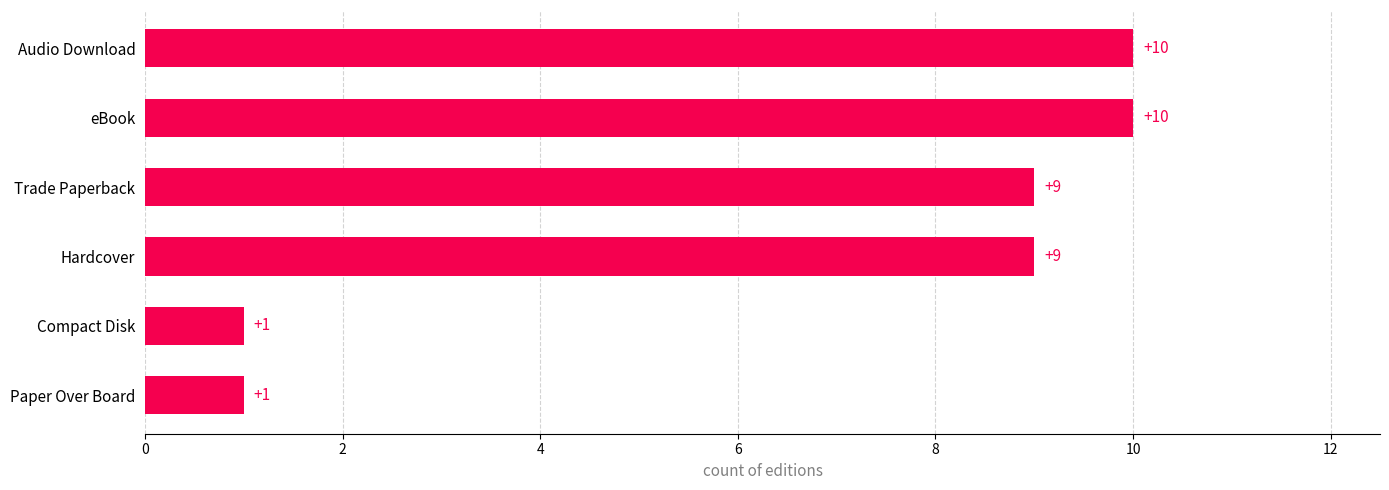

What is the smallest value displayed?

1